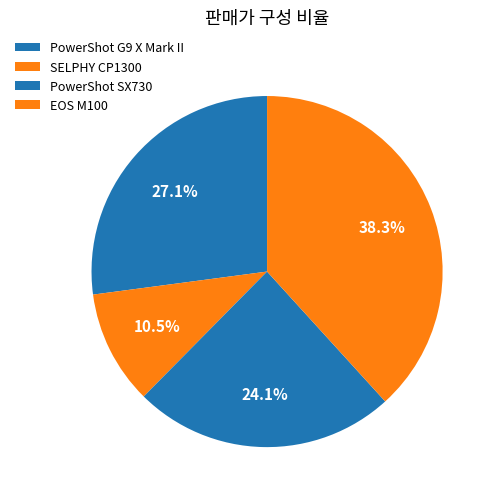

Which category has the smallest portion of the pie?

SELPHY CP1300